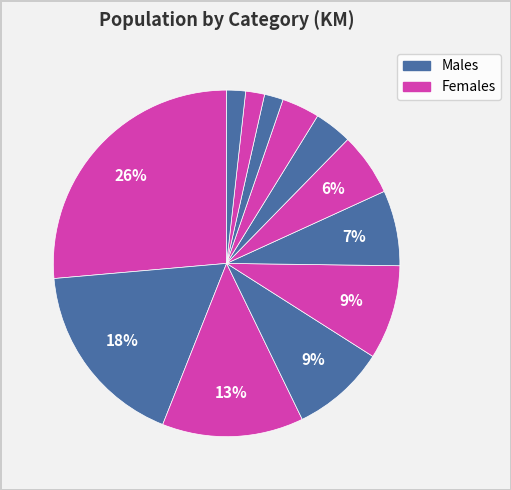

How many slices are in this pie chart?

12